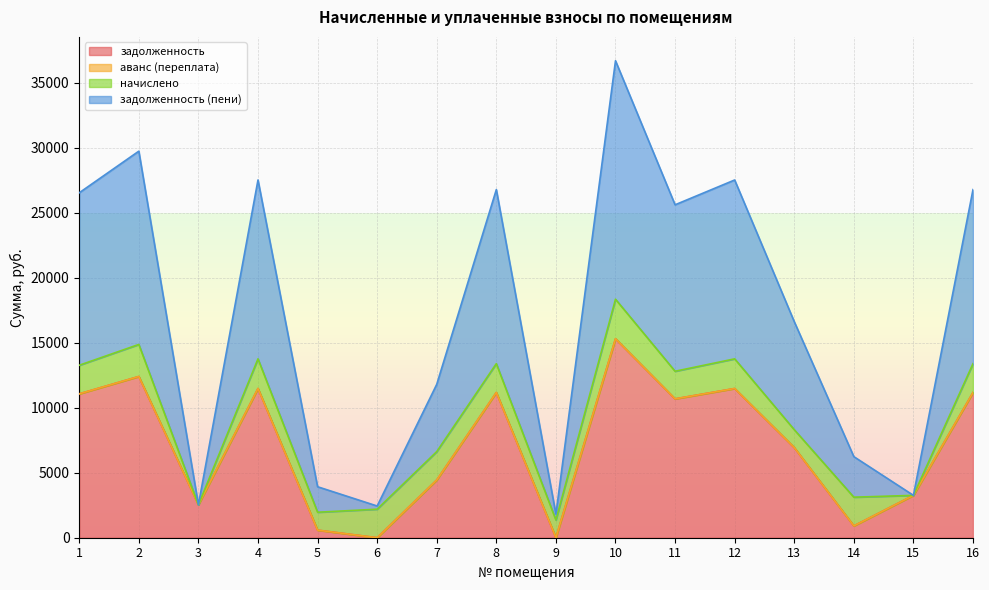

At how many categories does at least one series exceed 35634?

1